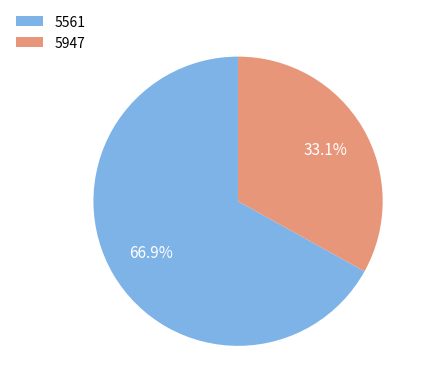

Does 5561 represent more than half of the total?

Yes